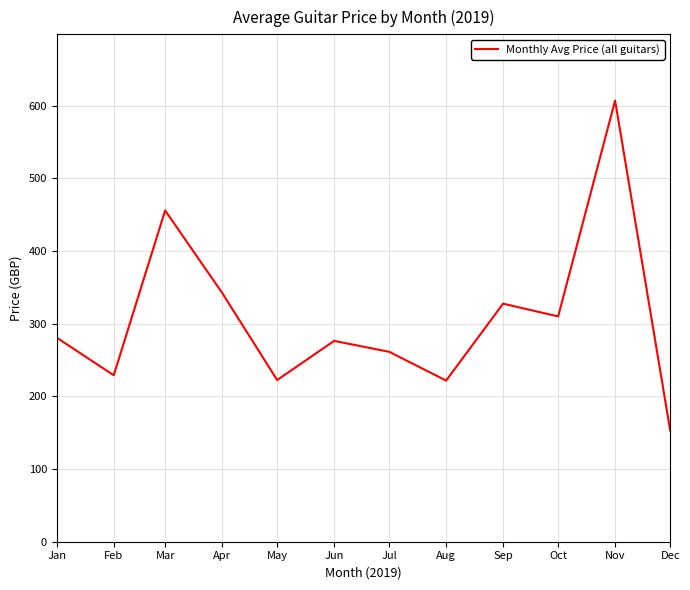

Which has a higher value, May or Nov?

Nov